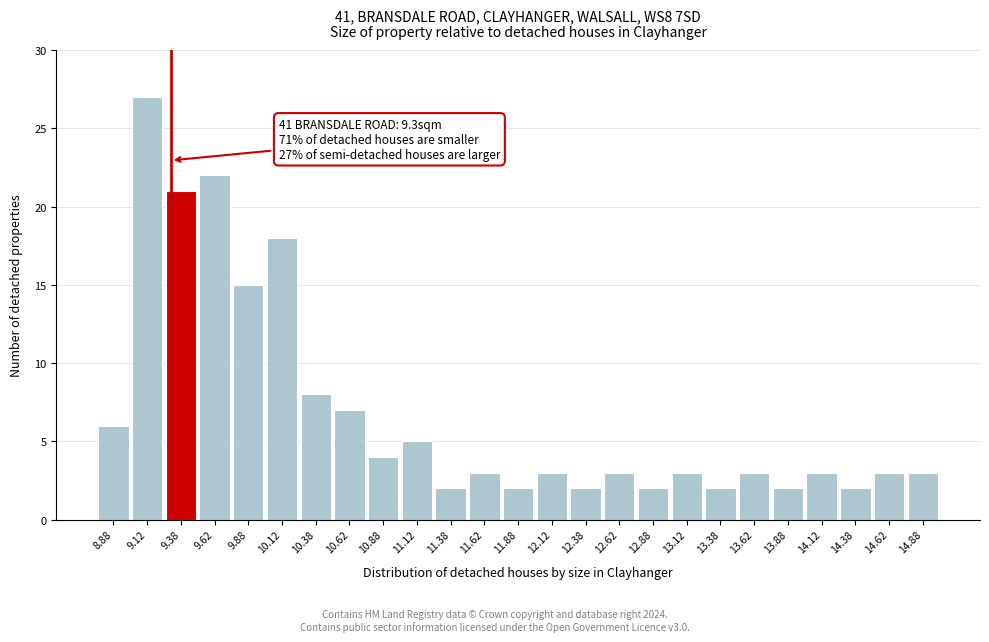

Over which range of the x-axis is the bar tallest?

9.00 to 9.25